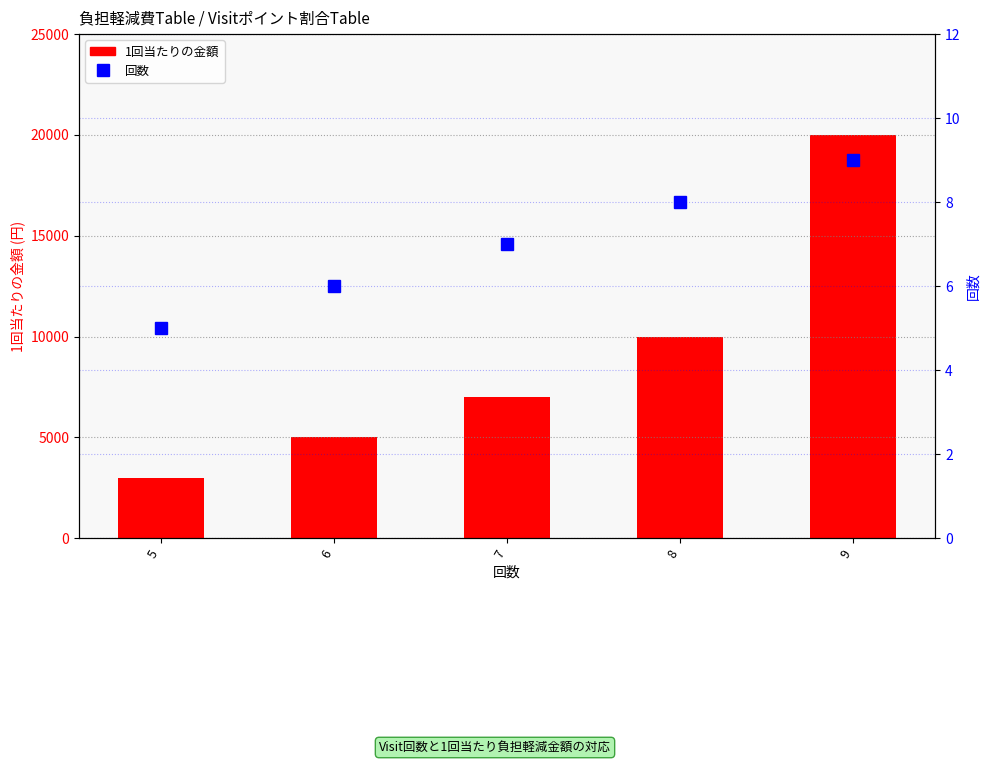

The 1回当たりの金額 series shows 7000 at 7. True or false?

True